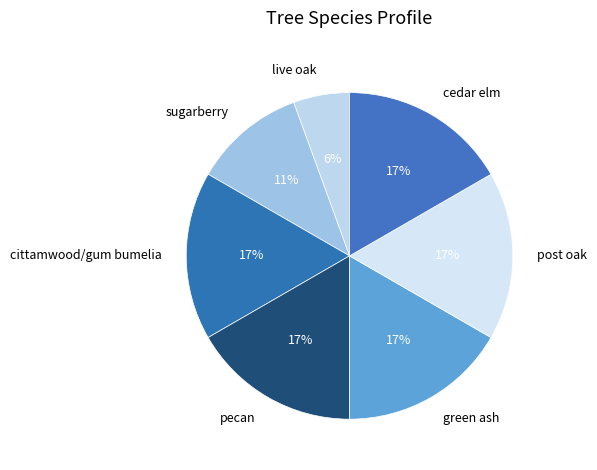

To the nearest percent, what is the difference between the pecan and live oak slice percentages?

11%